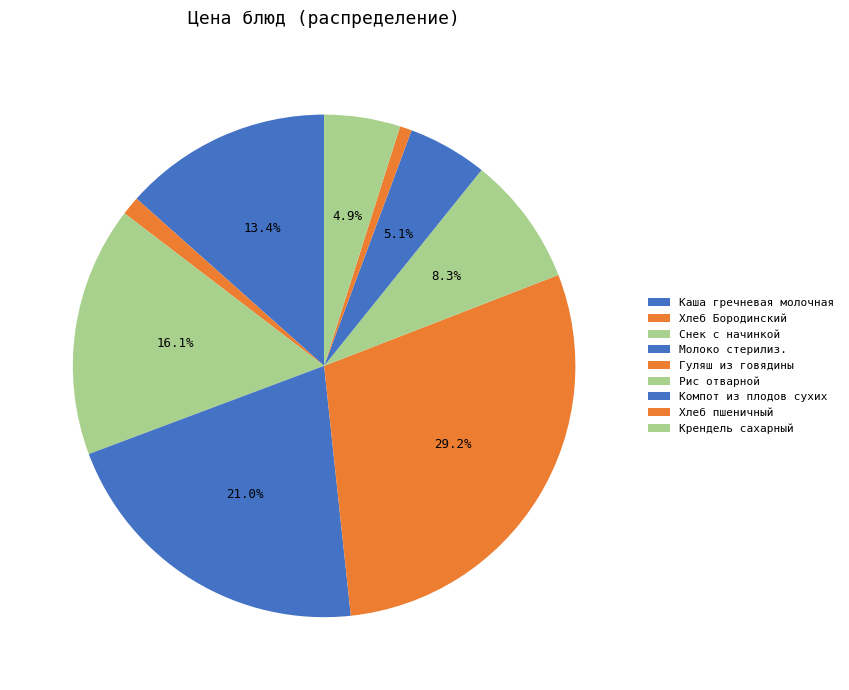

What is the change in value from Каша гречневая молочная to Снек с начинкой?

+3.8